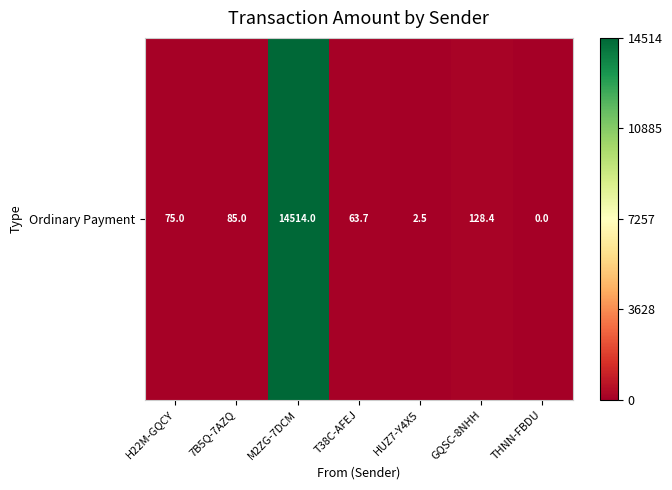

Between THNN-FBDU and GQSC-8NHH, which is larger?

GQSC-8NHH